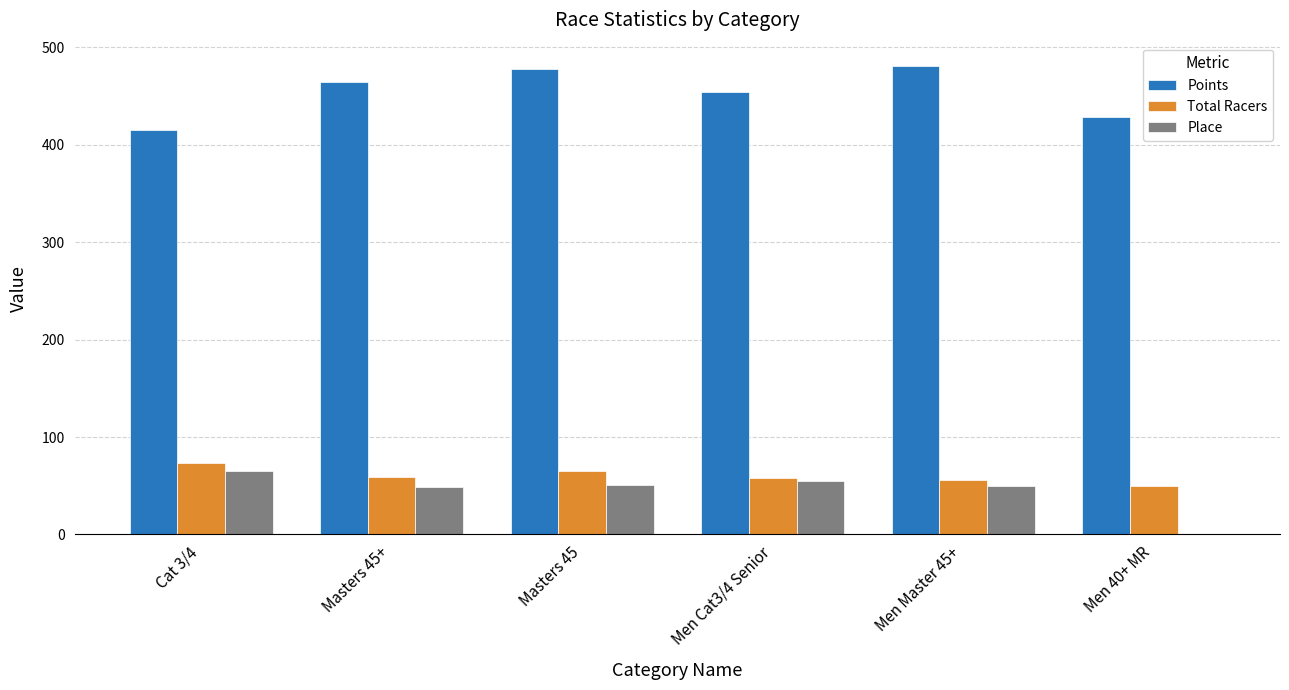

What is the highest value of the Points series?

480.8